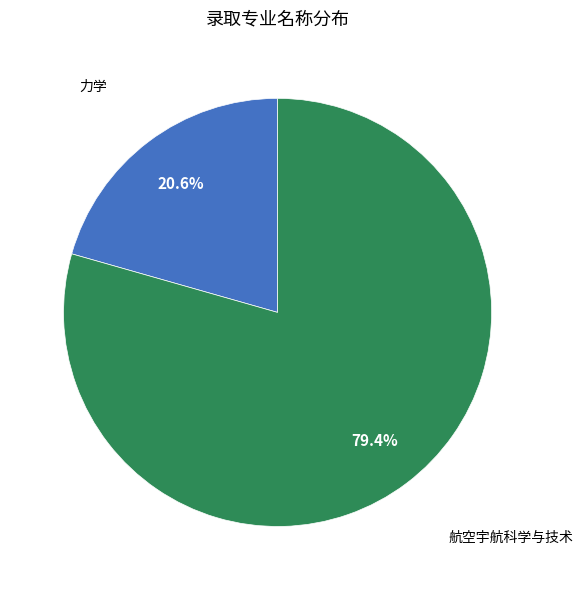

Is there a majority slice in this chart?

Yes